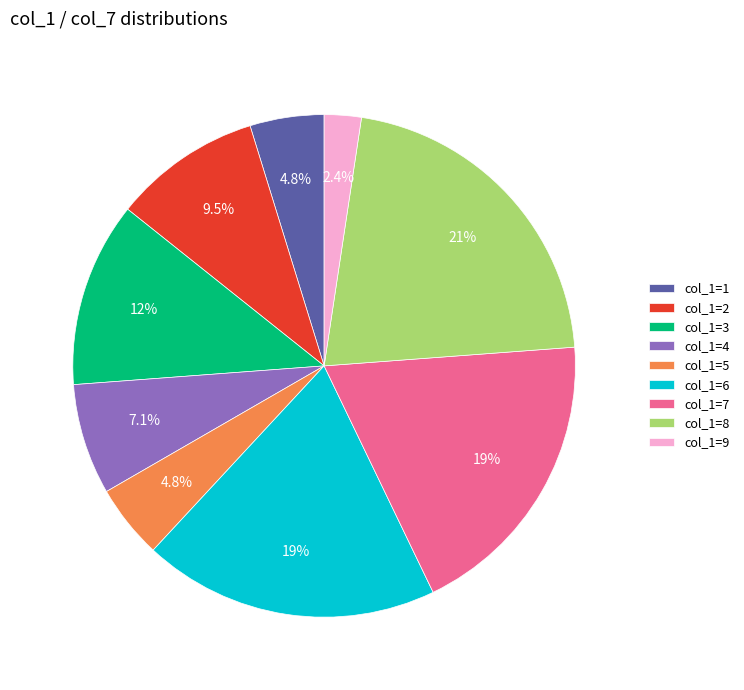

What percentage is NOT represented by col_1=1?

95.2%